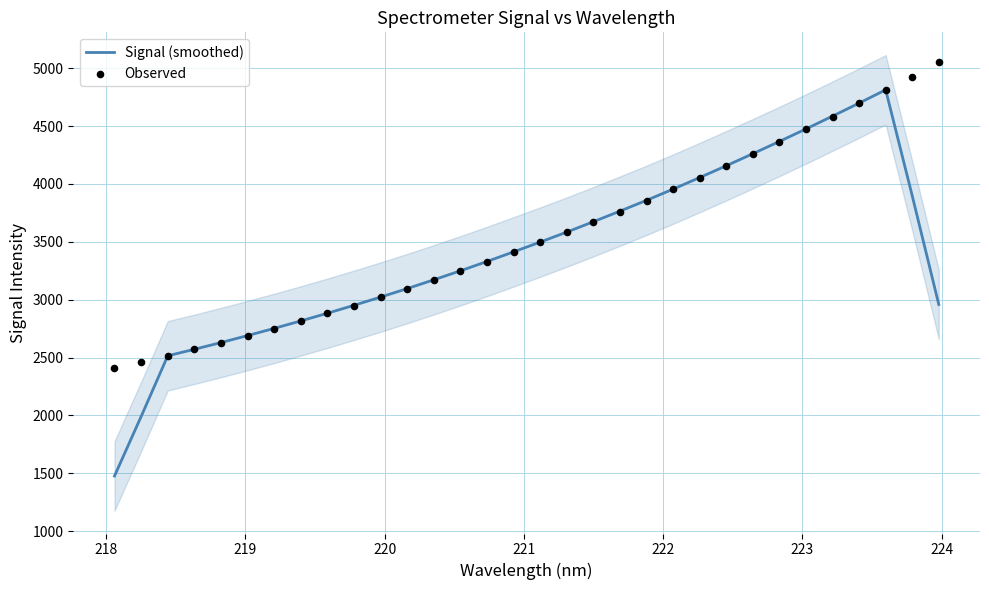

What is the maximum value for Signal (smoothed)?

4814.0